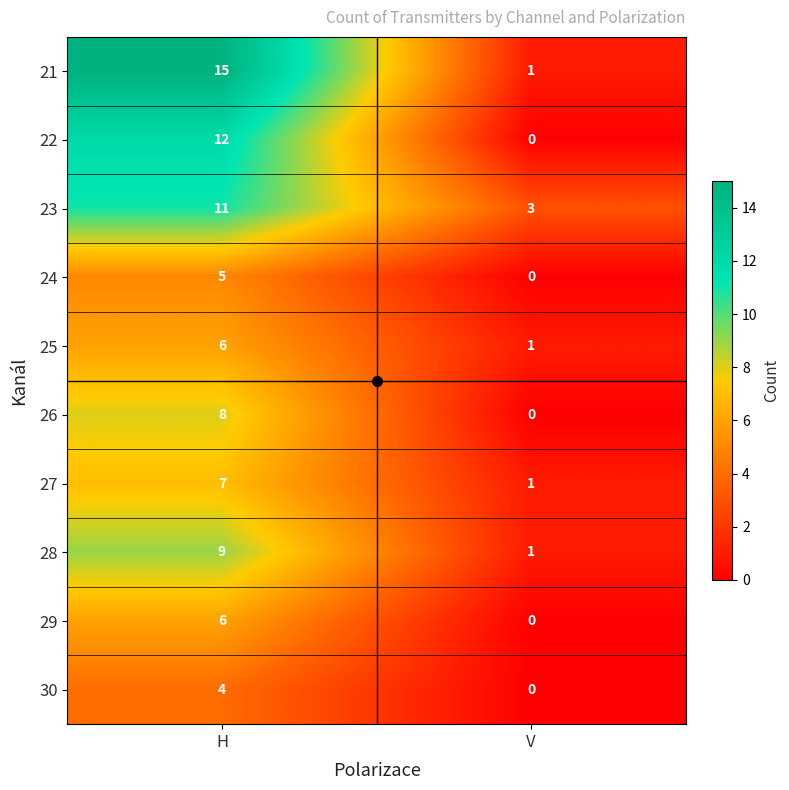

Which series changed the most between H and V?

21